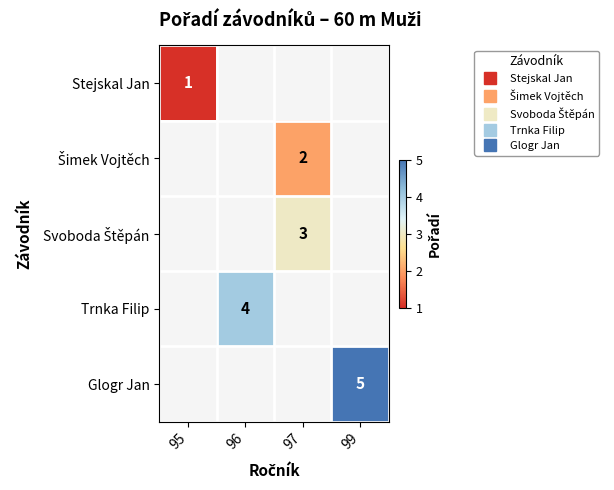

How many data points does each series have?

4